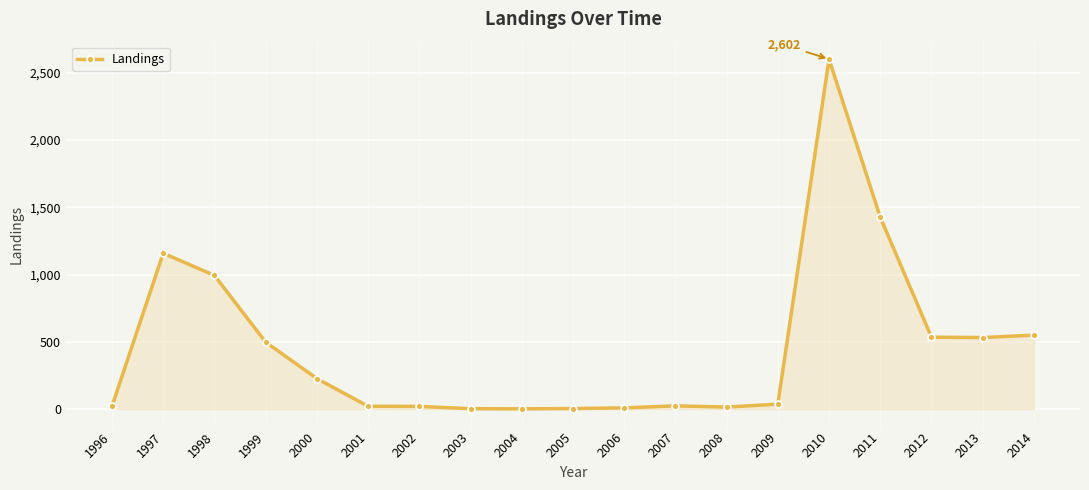

Read the value at 2011.

1427